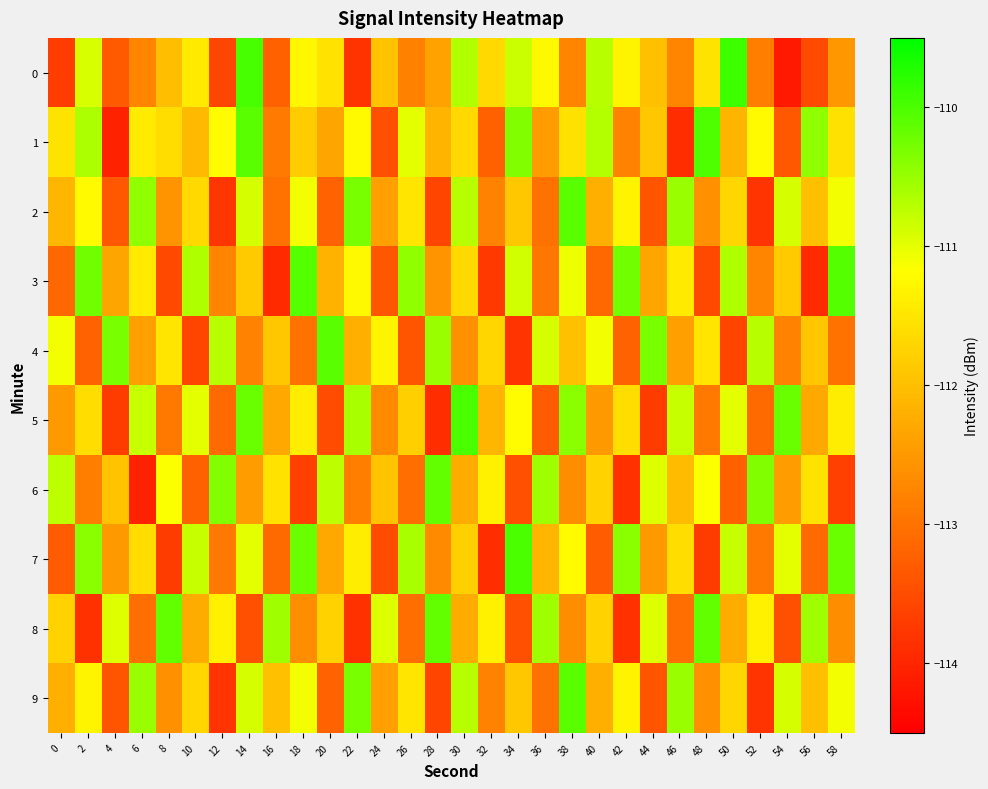

What is the difference between the highest and lowest values at 56?

3.5